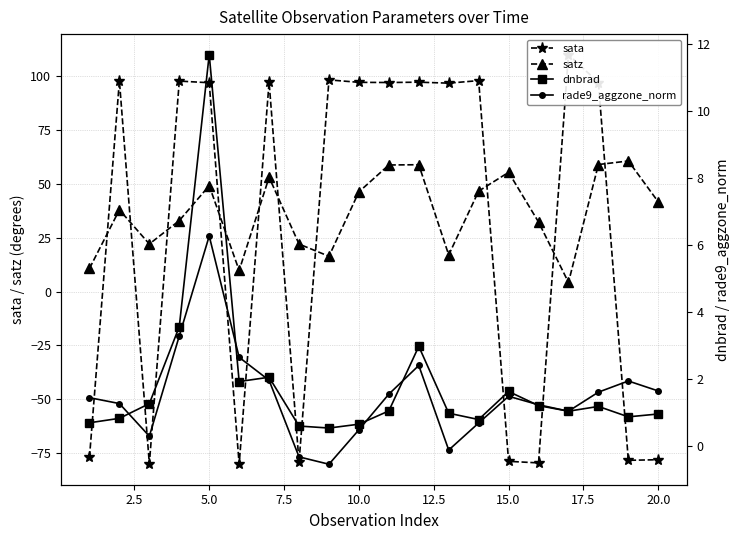

Reading left to right, list all the values displayed in this chart.

sata: -76.9	97.7	-79.9	97.6	96.8	-80.1	97.0	-79.1	98.1	97.0	96.9	97.1	96.6	97.8	-78.7	-79.5	109.8	96.9	-78.3	-78.0
satz: 10.7	37.8	22.0	32.9	49.1	9.7	53.0	22.0	16.3	46.2	58.7	58.8	16.9	46.5	55.2	32.2	4.2	58.9	60.5	41.5
dnbrad: 0.7	0.8	1.3	3.6	11.7	1.9	2.1	0.6	0.5	0.7	1.1	3.0	1.0	0.8	1.6	1.2	1.1	1.2	0.9	1.0
rade9_aggzone_norm: 1.5	1.3	0.3	3.3	6.3	2.7	2.0	-0.3	-0.5	0.5	1.6	2.4	-0.1	0.7	1.5	1.2	1.1	1.6	2.0	1.7